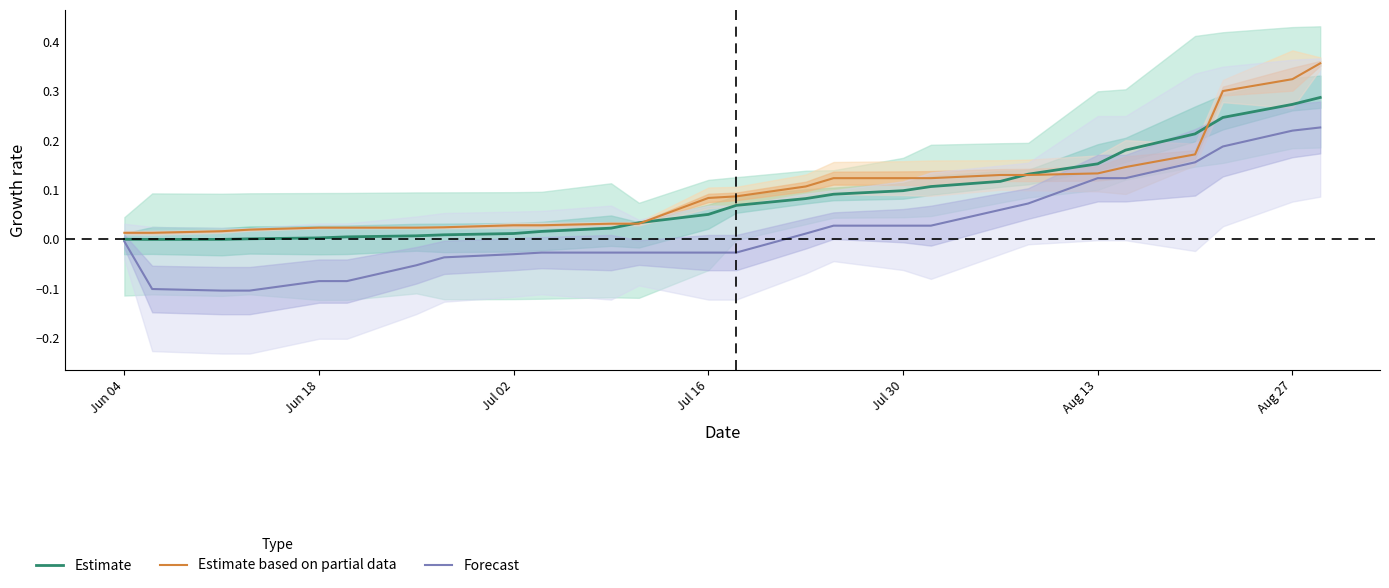

Where is Forecast nearest to the value 0?

Jun 04